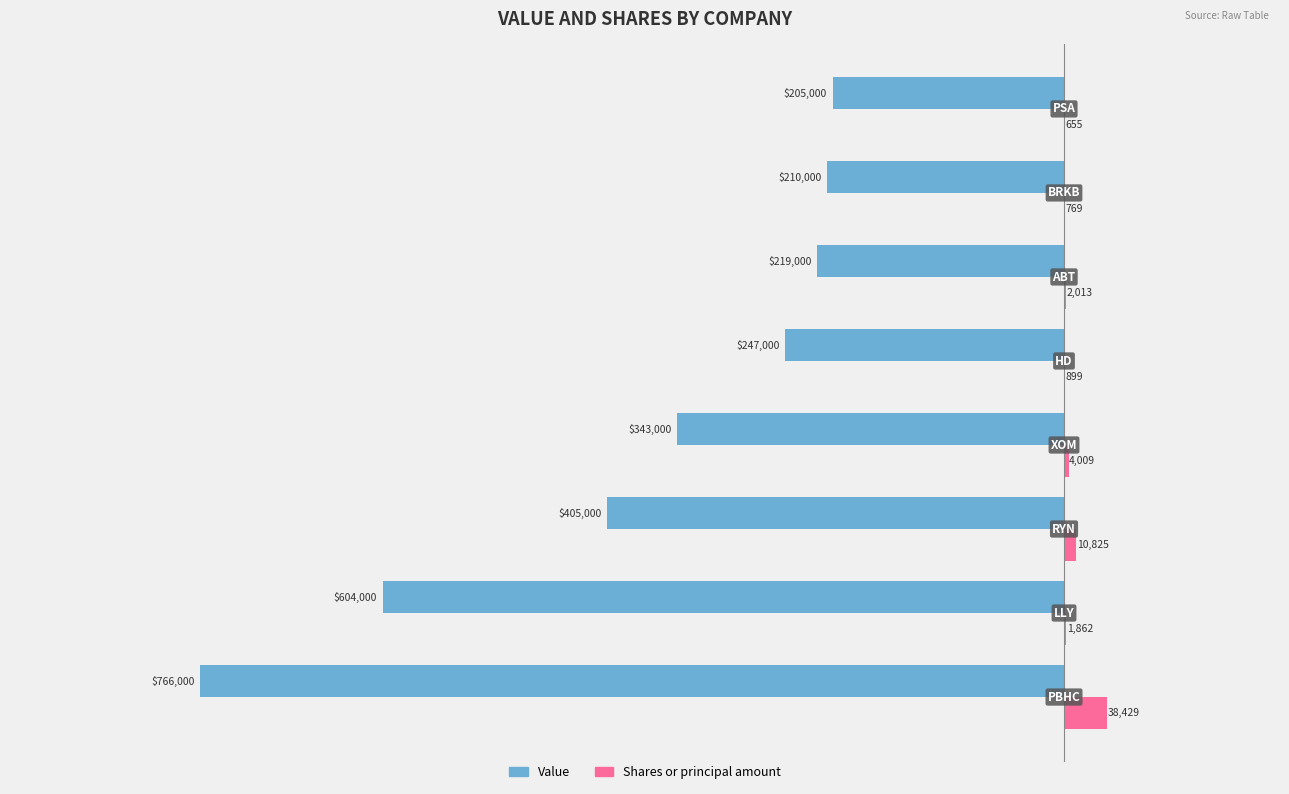

Which series has the largest total across all categories?

Shares or principal amount